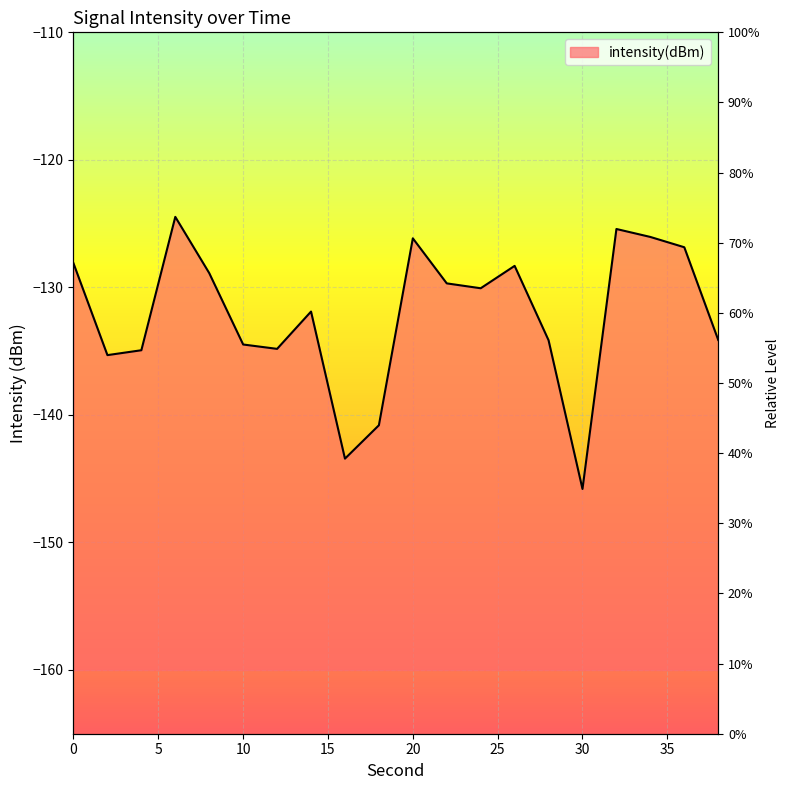

Reading right to left, extract all data points from this chart.

-134.1	-126.9	-126.0	-125.4	-145.8	-134.1	-128.3	-130.1	-129.7	-126.2	-140.8	-143.4	-131.9	-134.8	-134.5	-128.9	-124.5	-134.9	-135.3	-128.1